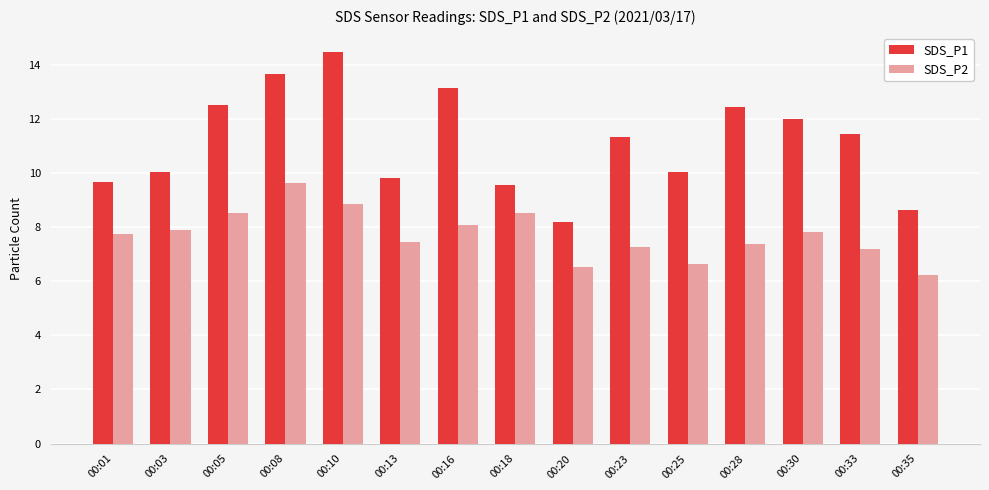

How many groups of bars are there?

15